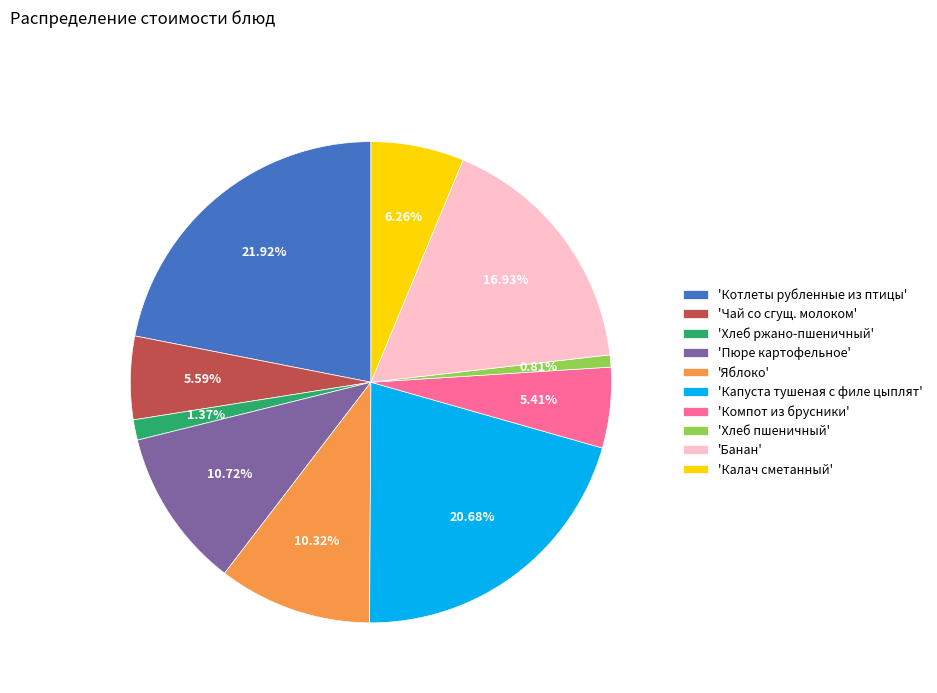

Is there a majority slice in this chart?

No